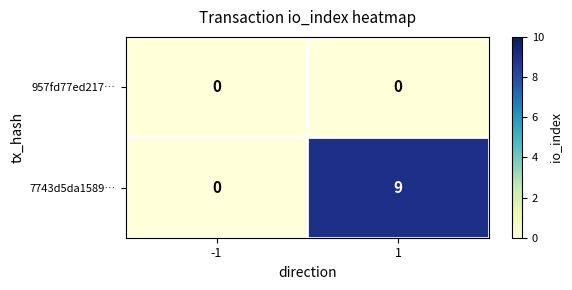

What is the sum of the 7743d5da1589… values at 1 and -1?

9